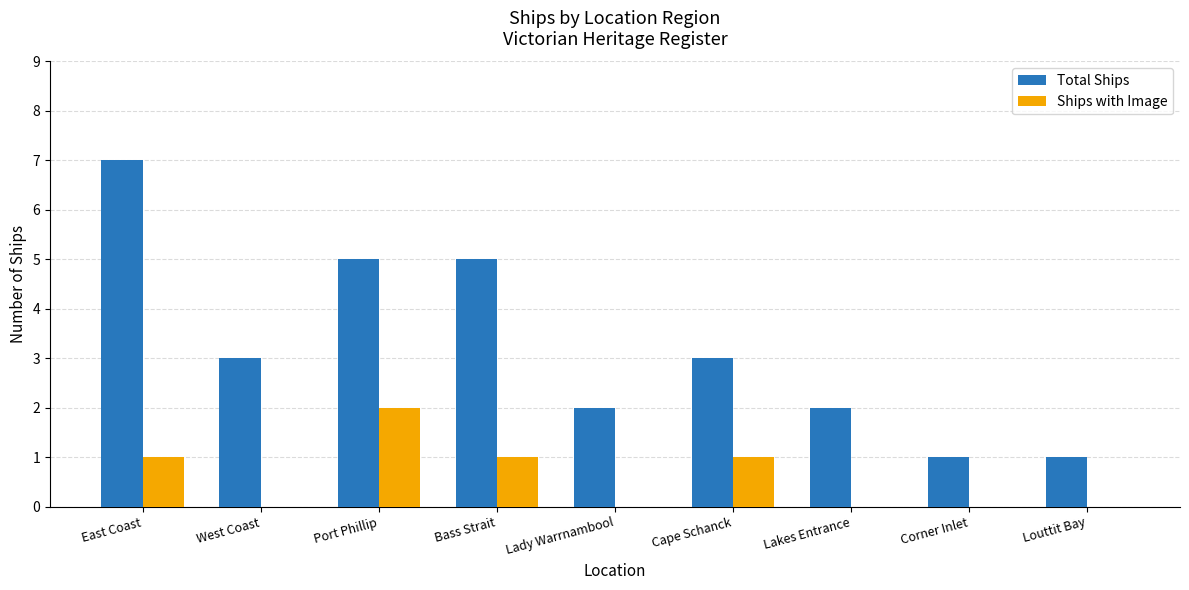

Which series changed the most between East Coast and Lakes Entrance?

Total Ships